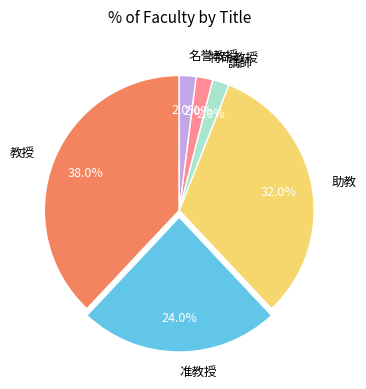

Which has a higher value, 准教授 or 助教?

助教